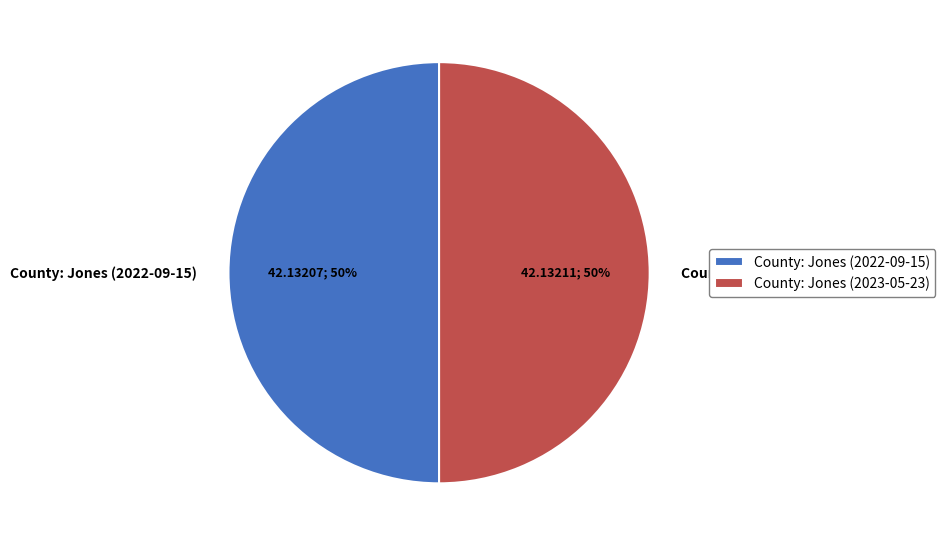

The County: Jones (2023-05-23) slice represents 50% of the pie. True or false?

True